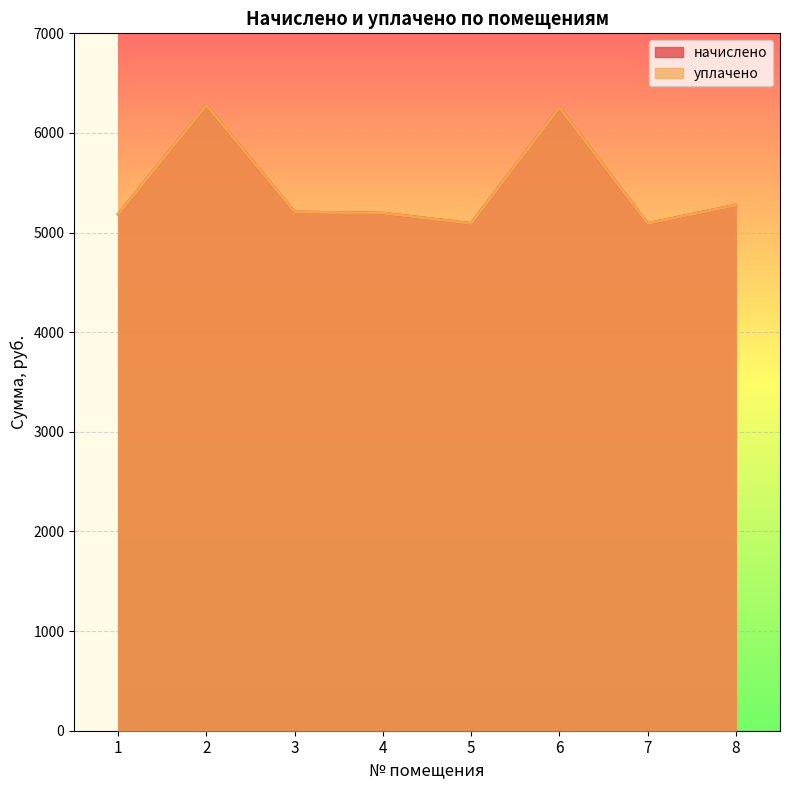

Reading left to right, list all the values displayed in this chart.

начислено: 5184.0	6278.4	5207.0	5195.5	5091.8	6255.4	5091.8	5276.2
уплачено: 5184.0	6278.4	5207.0	5195.5	5091.8	6255.4	5091.8	5276.2